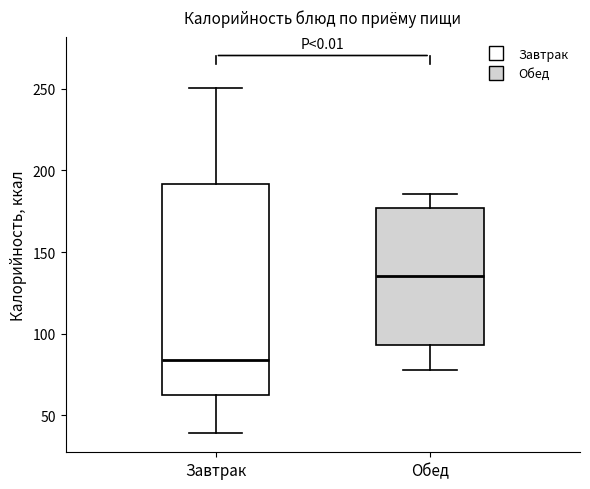

Which box's median line is the highest?

Обед